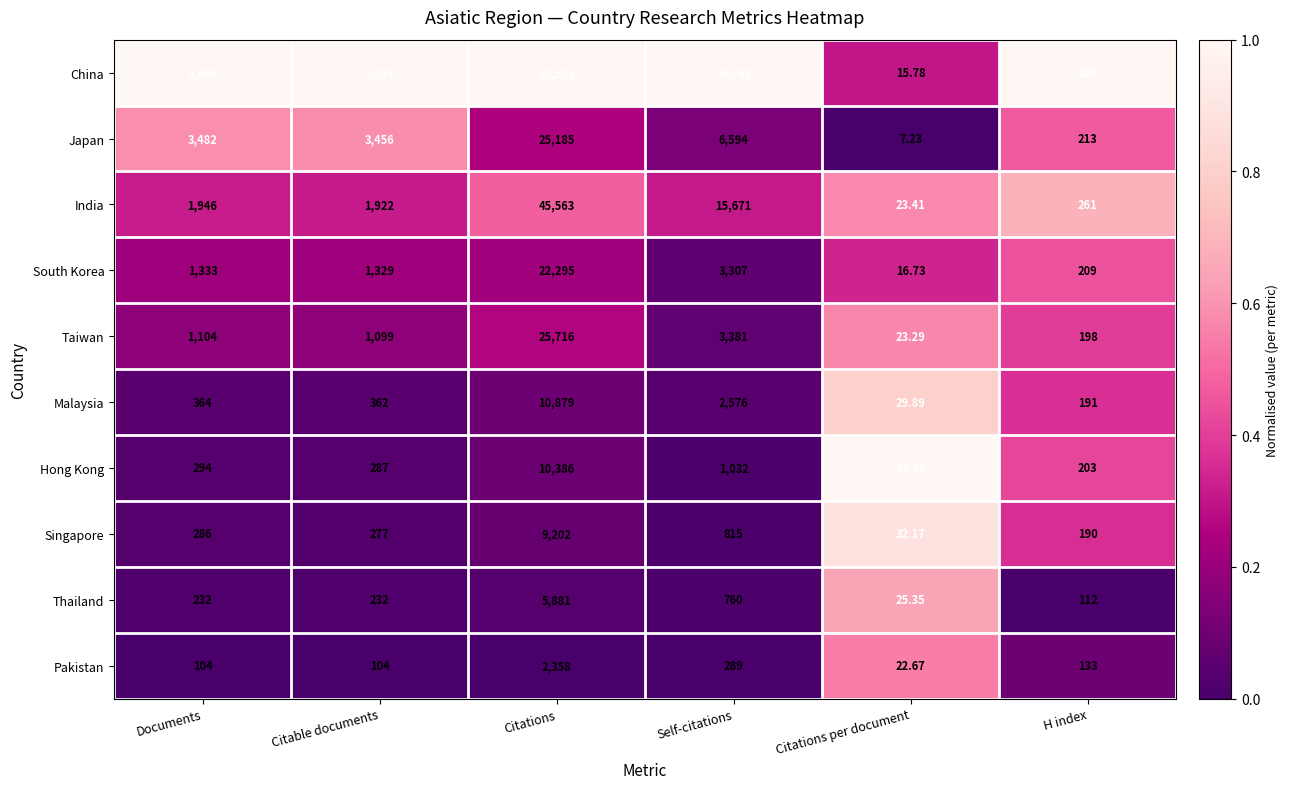

How many categories are shown in the chart?

6